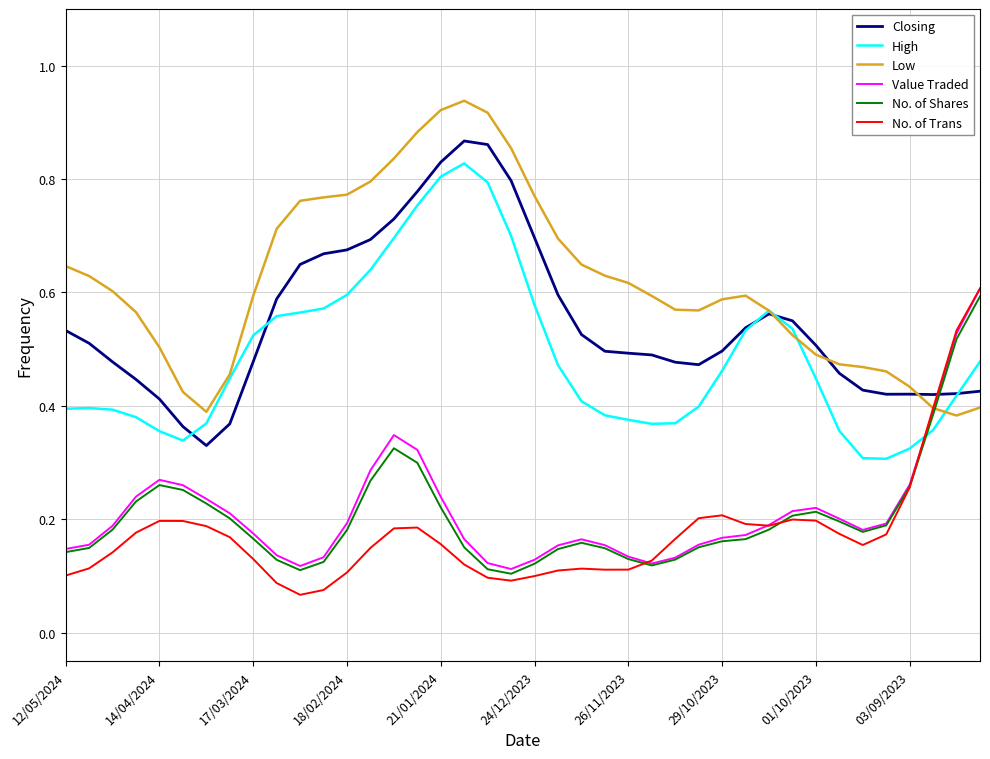

True or false: No. of Shares and Closing cross at least once.

True